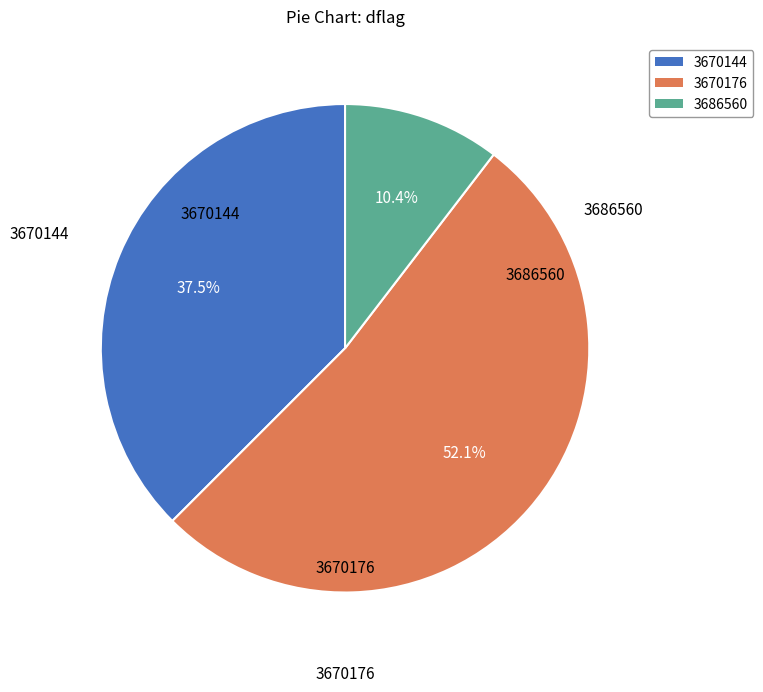

Which has a higher value, 3686560 or 3670176?

3670176